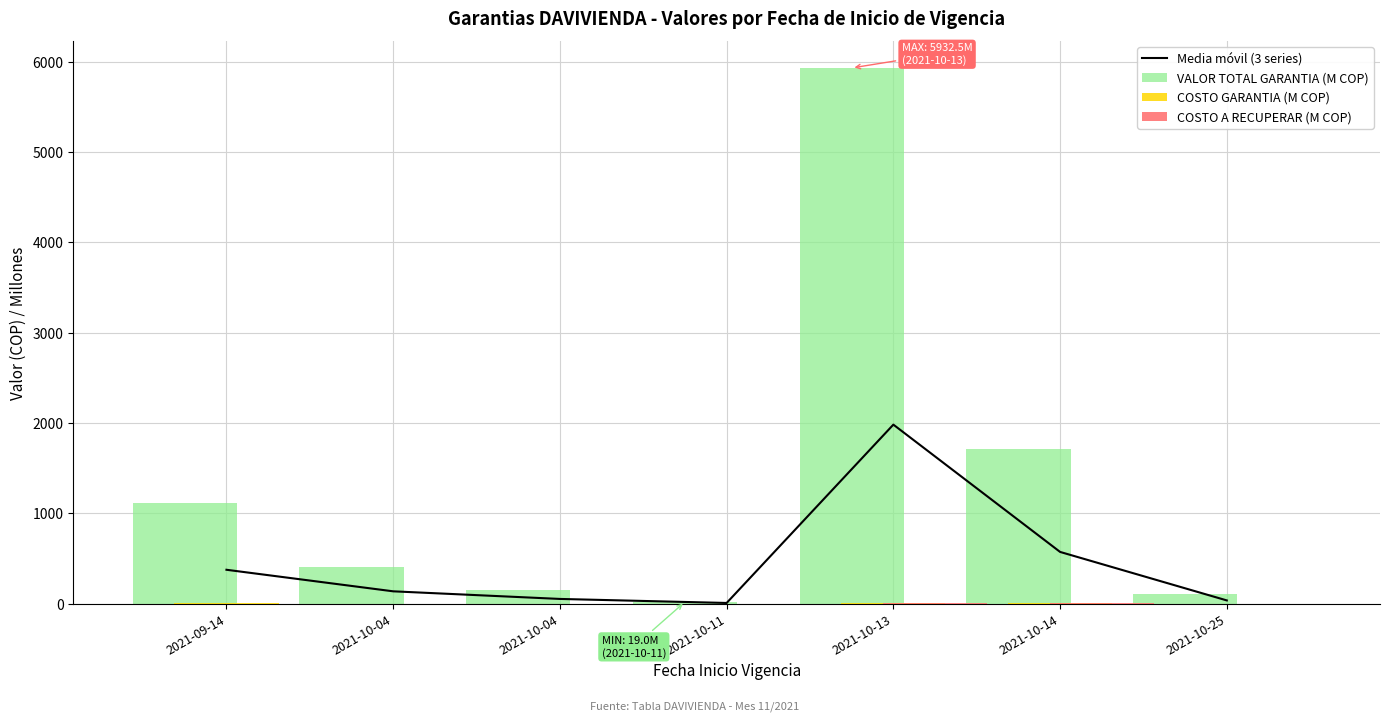

List the series in order of their peak value, highest first.

VALOR TOTAL GARANTIA (M COP), Media móvil (3 series), COSTO GARANTIA (M COP), COSTO A RECUPERAR (M COP)